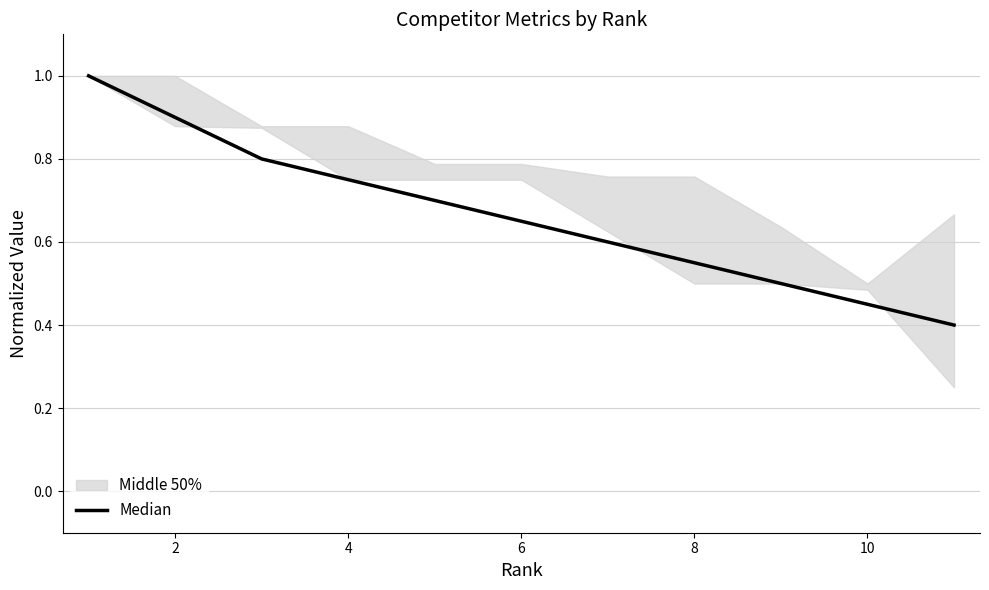

At which label is the value closest to 0?

10